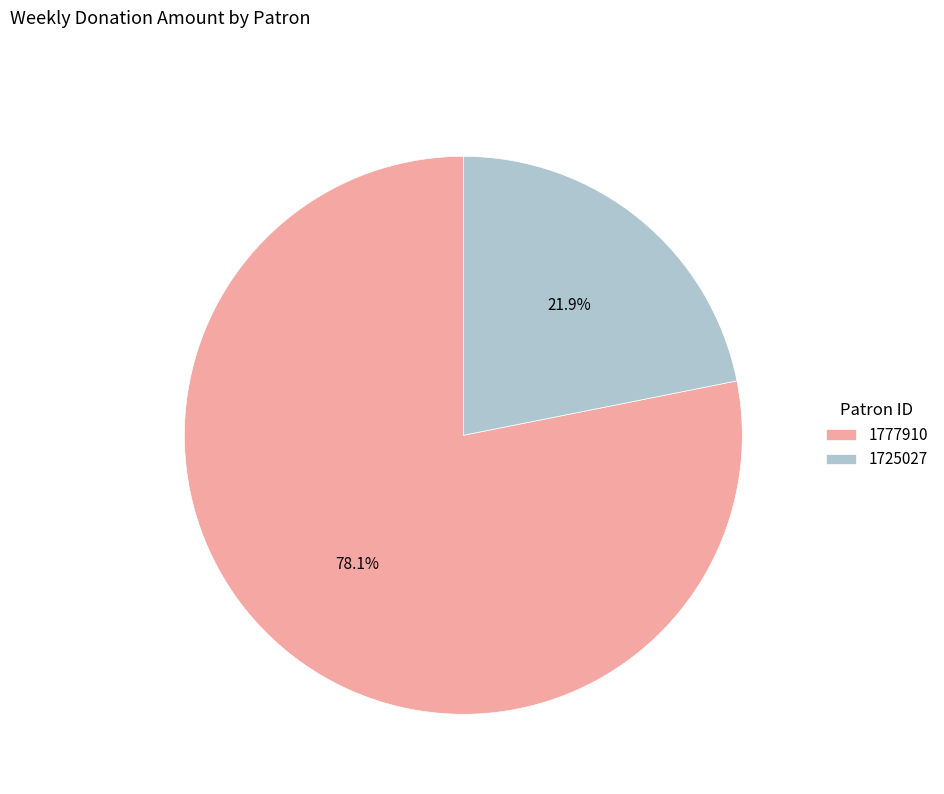

How many segments does this pie chart have?

2